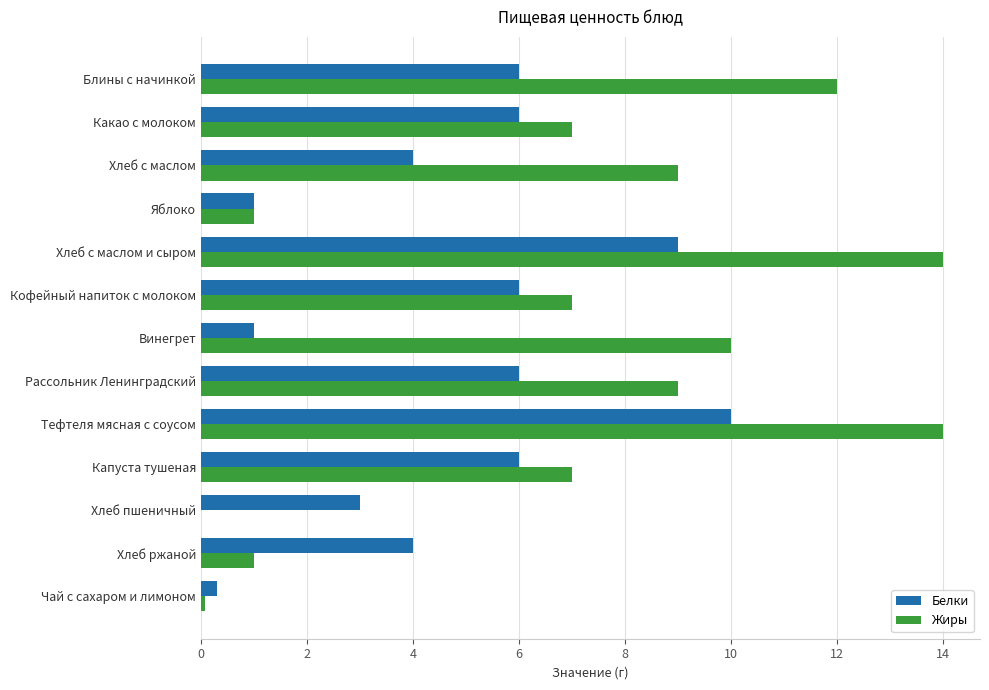

Read the Жиры value at Хлеб с маслом.

9.0